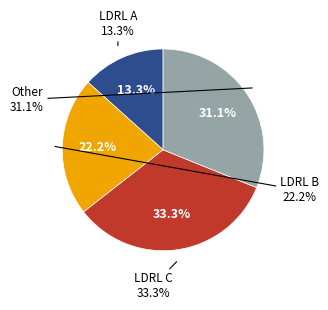

What is the ratio of the value at LDRL A to the value at LDRL B?

0.6